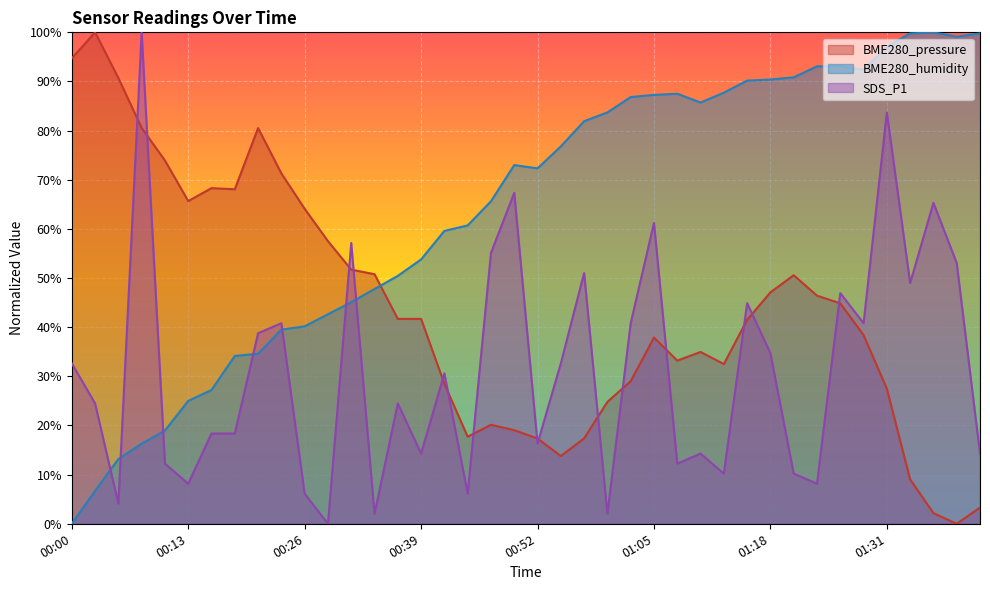

How many distinct data groups are displayed?

3